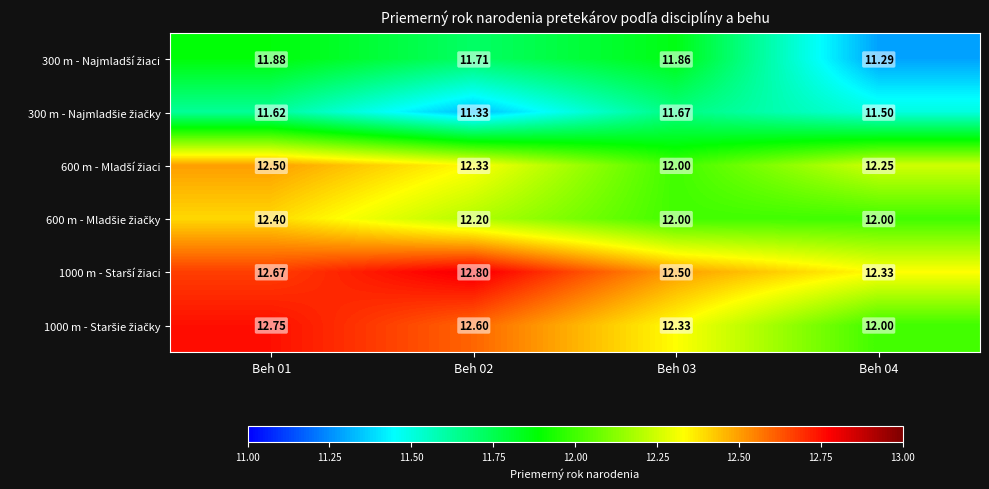

At how many categories does at least one series exceed 11?

4